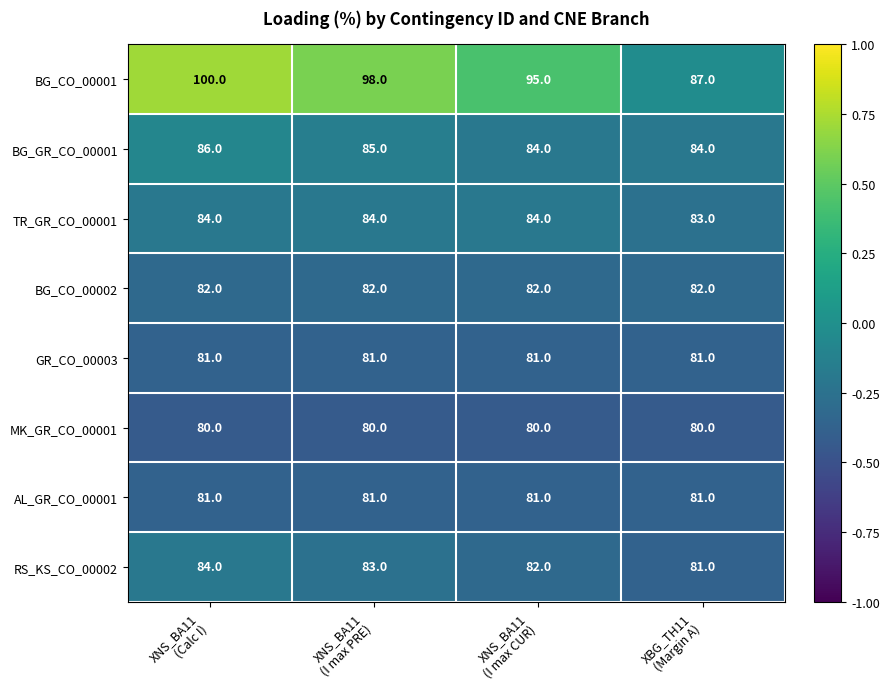

What is the smallest value displayed?

80